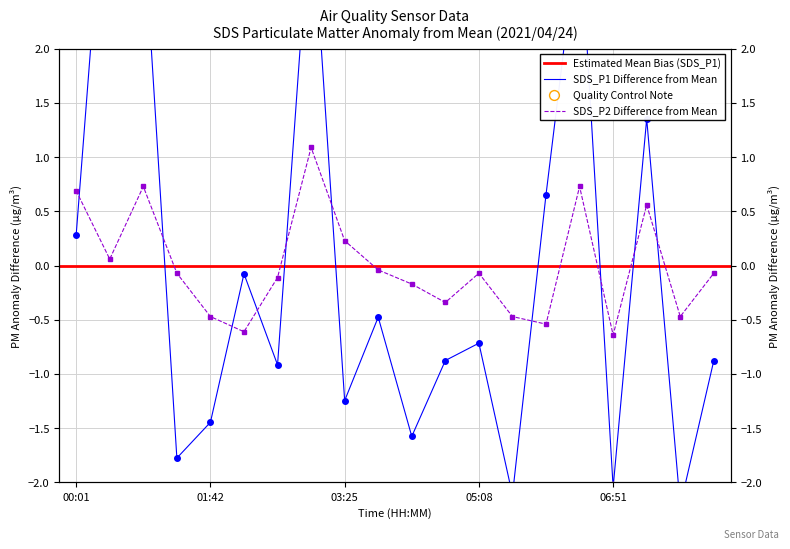

Which series contains the lowest Y value?

SDS_P1